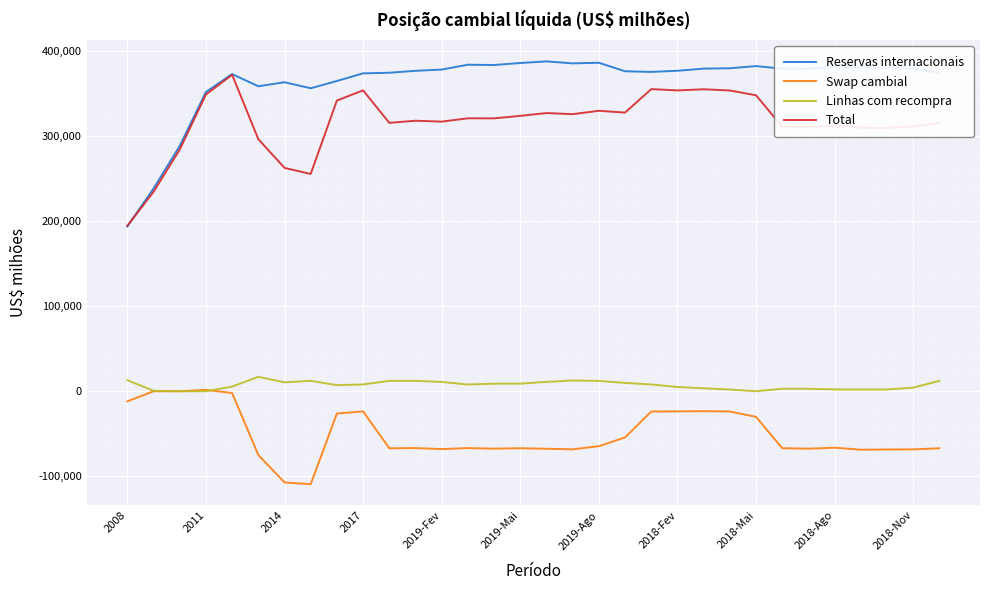

What is the minimum value for Reservas internacionais?

193783.4